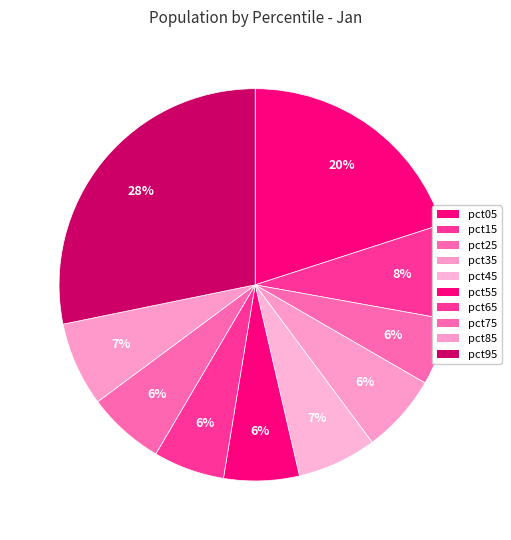

Between pct95 and pct25, which is larger?

pct95